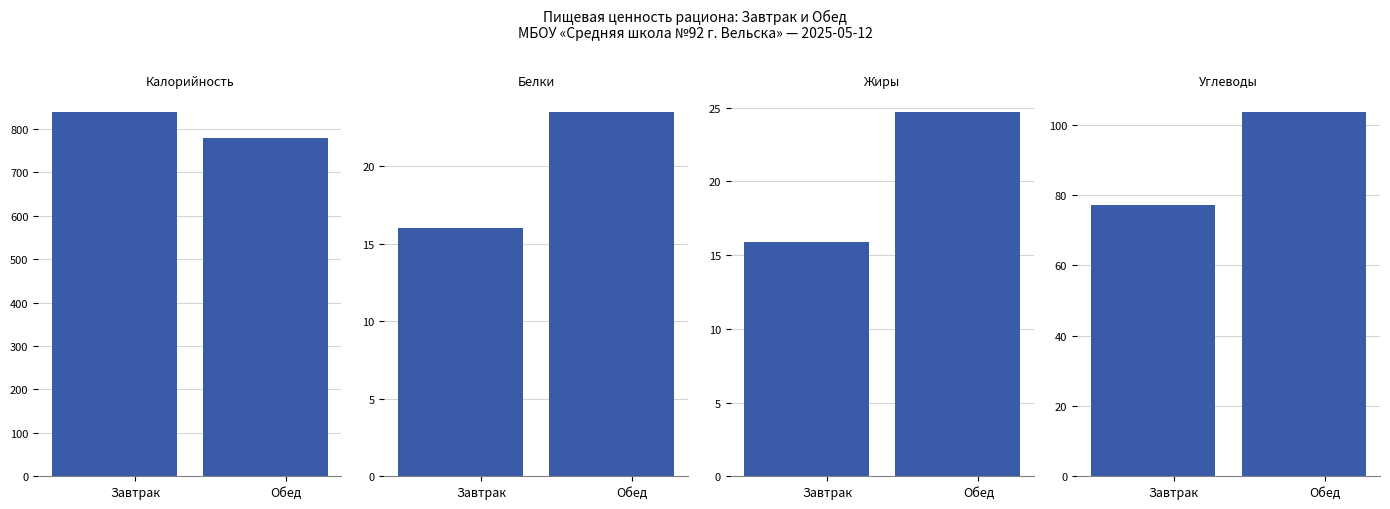

The value of Калорийность at Завтрак is 453.8. True or false?

False